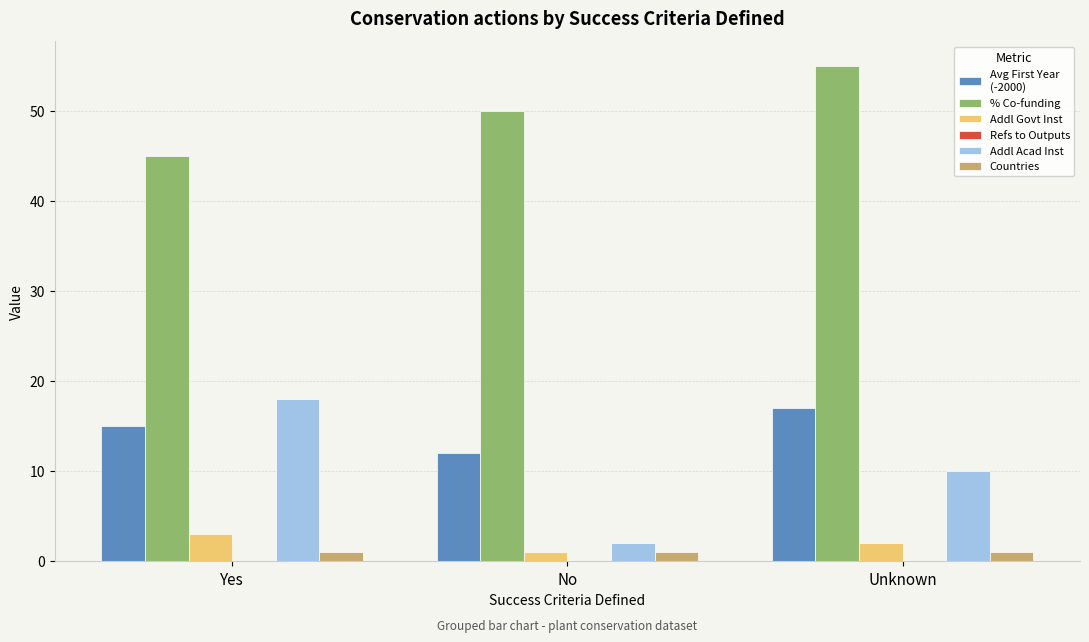

What is the maximum value shown in the chart?

55